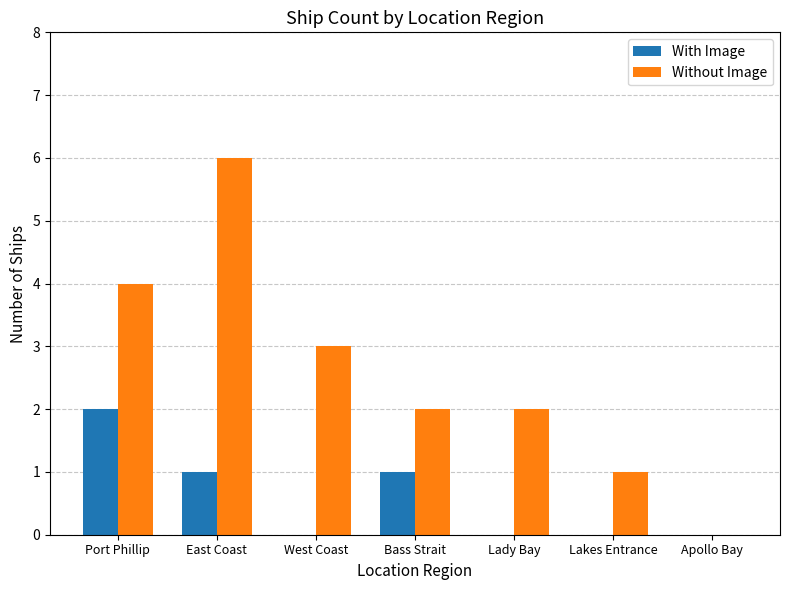

Where is Without Image nearest to the value 3?

West Coast